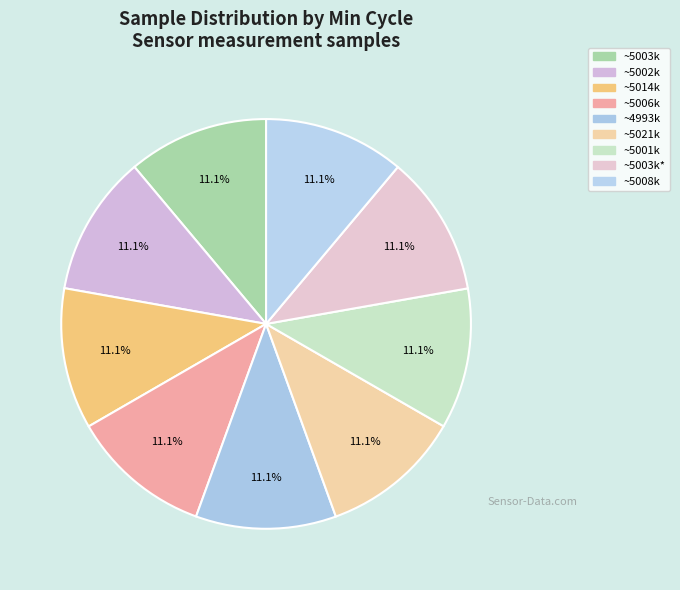

Count the number of slices in the pie.

9